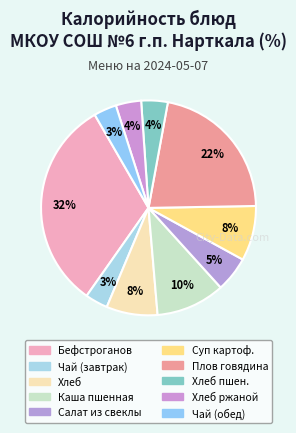

What is the smallest slice in the pie chart?

Чай с сахаром (завтрак)